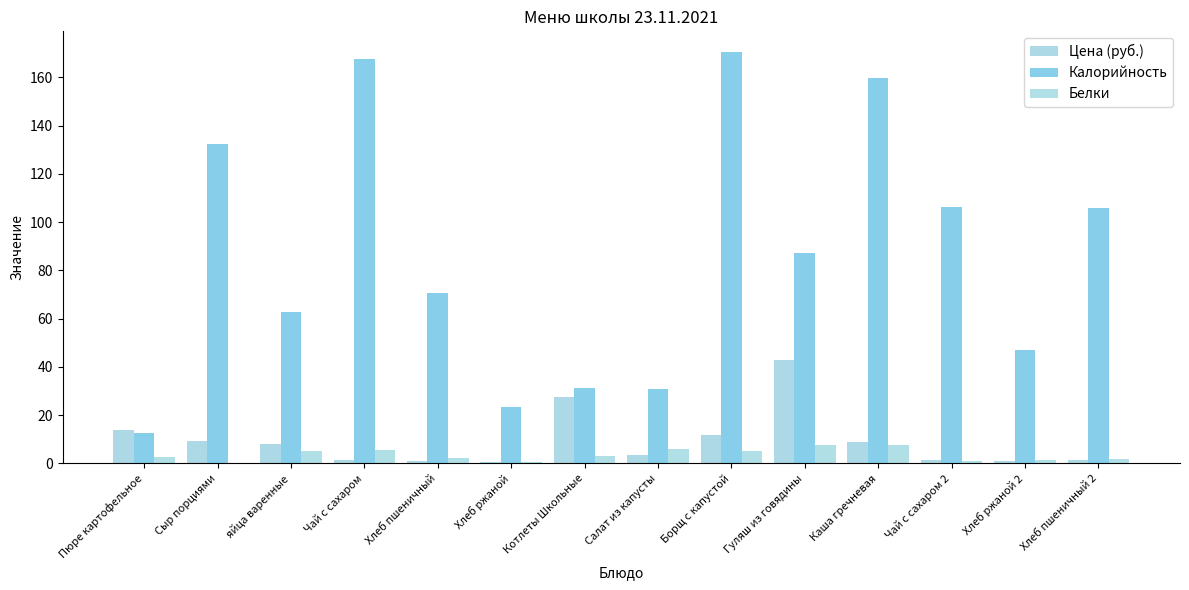

Reading left to right, transcribe all the data shown in this chart.

Цена (руб.): 13.7	9.2	8.1	1.6	1.0	0.5	27.5	3.5	11.6	42.7	9.0	1.6	1.0	1.3
Калорийность: 12.8	132.2	62.8	167.4	70.5	23.5	31.2	31.0	170.5	87.2	159.6	106.3	47.0	105.8
Белки: 2.8	0.2	5.1	5.6	2.3	0.8	3.0	6.0	5.2	7.6	7.6	1.0	1.5	1.8